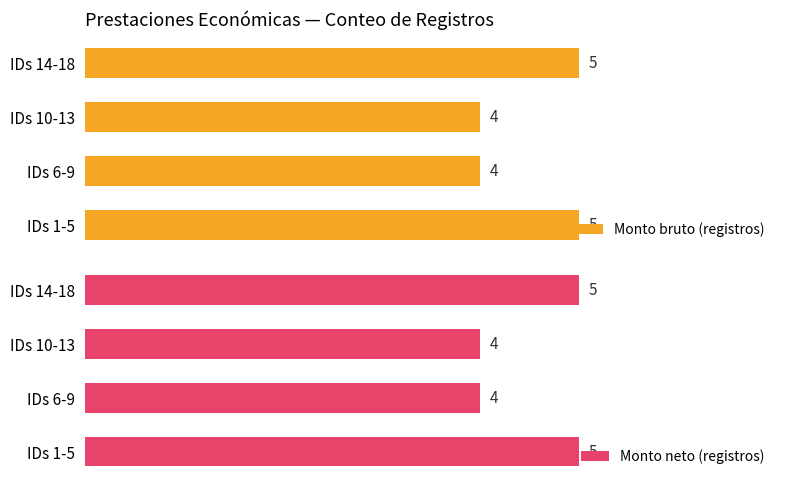

Which series has the largest range (max minus min)?

Monto bruto (registros)